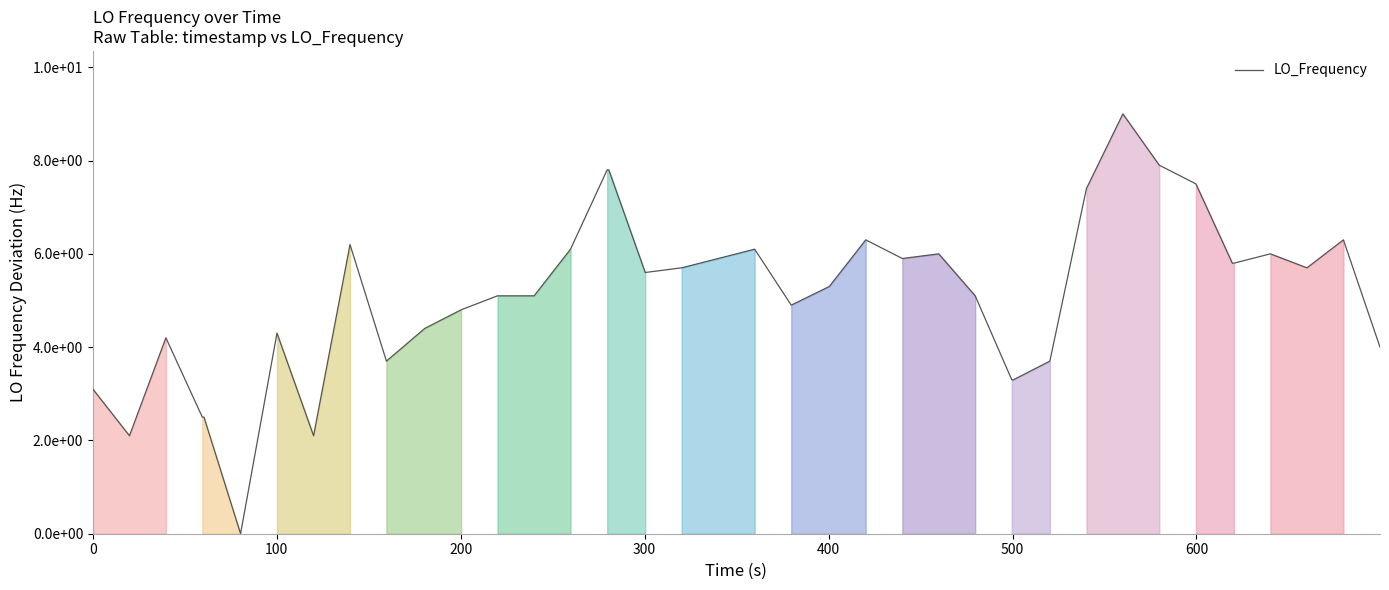

What is the greatest value displayed?

9.0